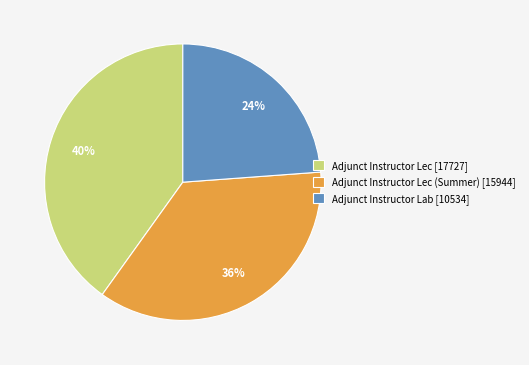

Is there any slice that represents more than half of the pie?

No